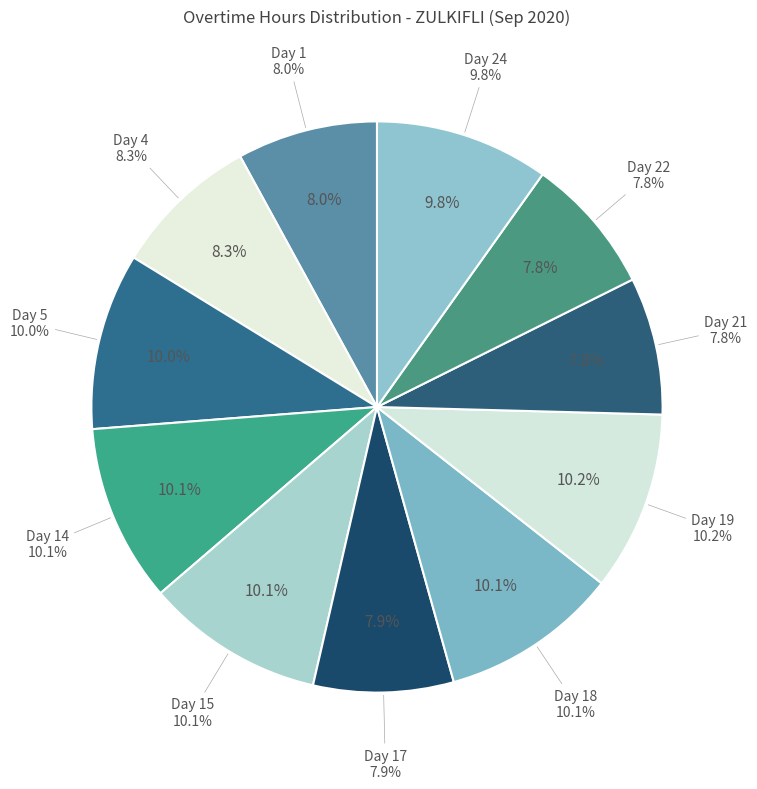

How many slices are in this pie chart?

11